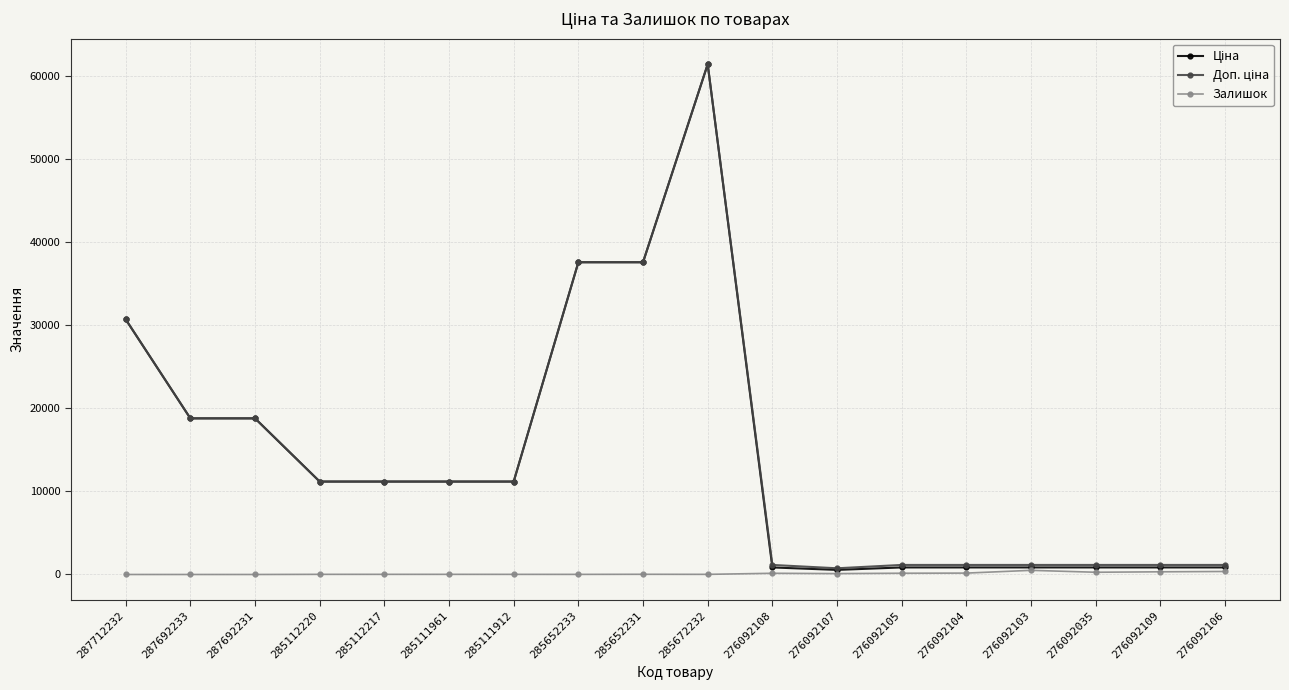

At how many categories does at least one series exceed 41008?

1